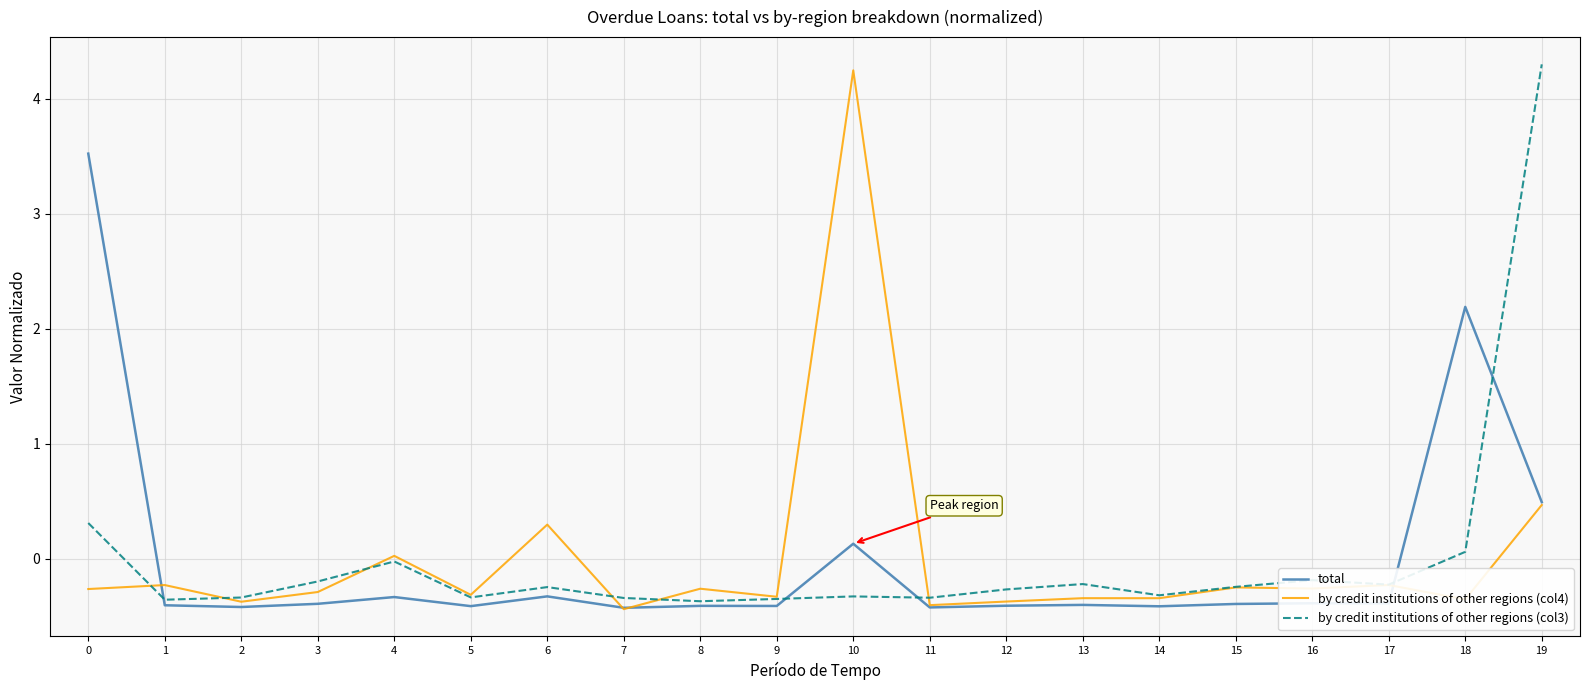

At which label is total closest to 1?

19